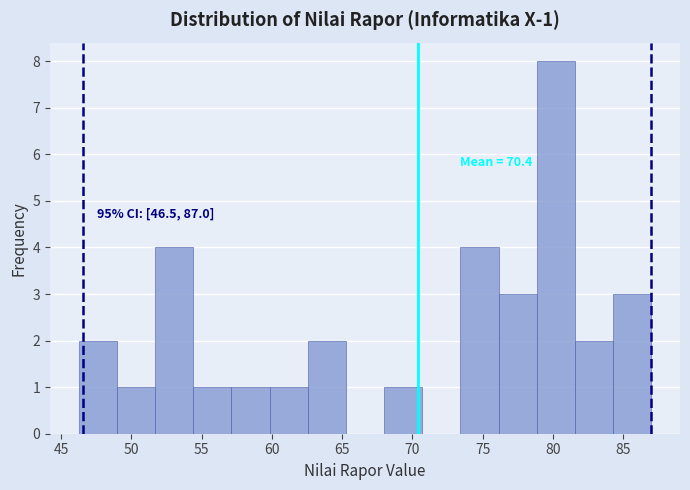

Over which range of the x-axis is the bar tallest?

79.0 to 81.5